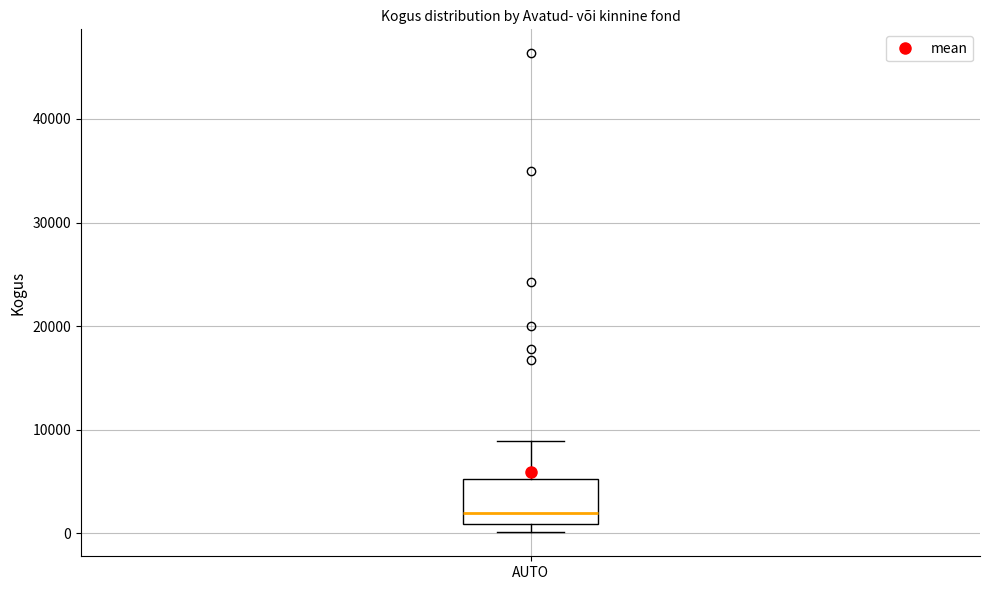

Read this box plot against the y-axis: the position of the median line, the range covered by the box, and the ends of both whiskers. The values are not printed on the chart, so give them approximately, as read against the axis.

median 2000, box 1000 to 5000, whiskers 0 to 9000